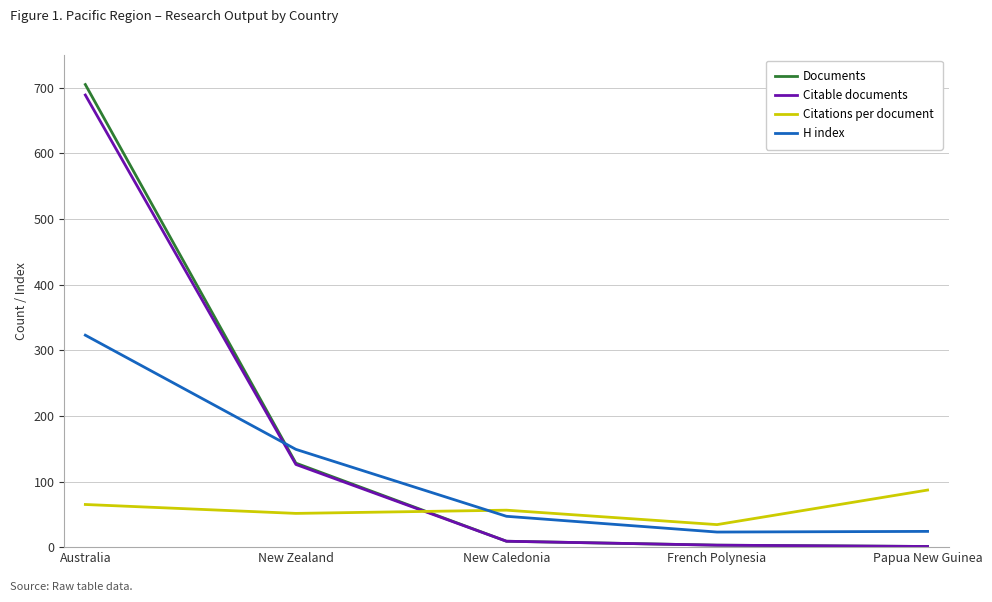

The Documents series shows 9.0 at New Caledonia. True or false?

True